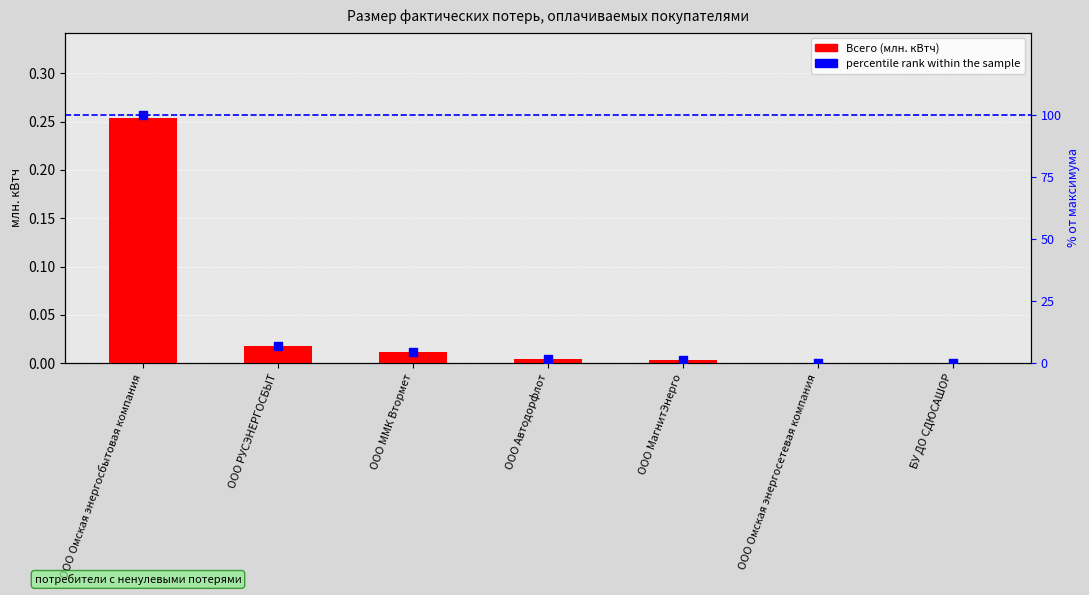

Is the value of Всего (млн. кВтч) at ООО МагнитЭнерго greater than the value of percentile rank within the sample at ООО ММК Втормет?

No